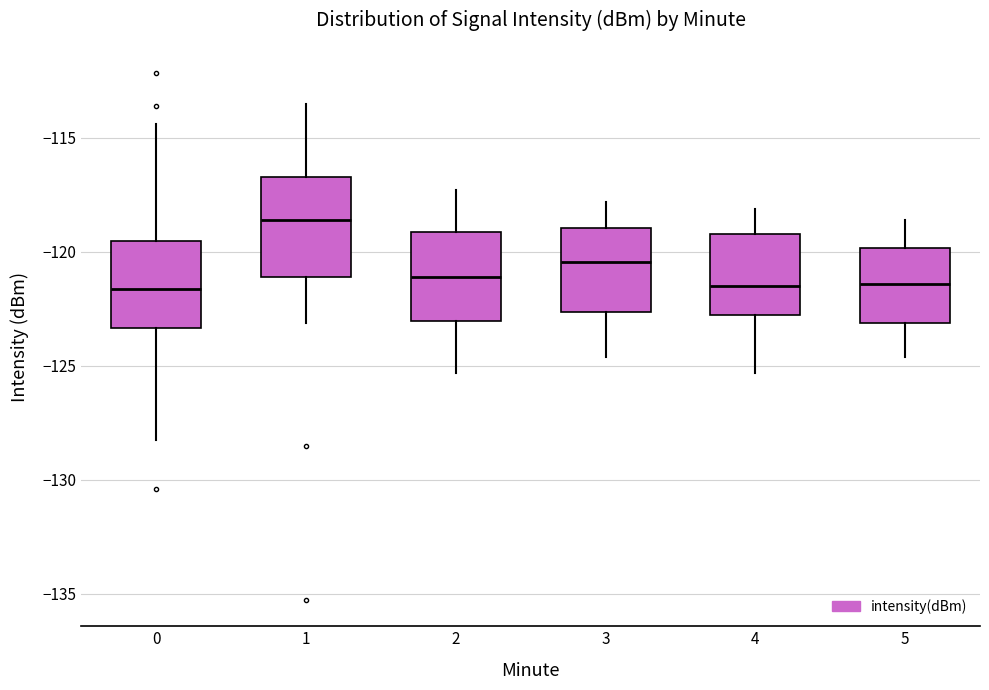

Reading left to right, transcribe this box plot: for each box, give where its median line is, the range the box spans, and where its two whiskers end, as read against the y-axis. The values are not printed on the chart, so give them approximately, as read against the axis.

0: median -121.5, box -123.5 to -119.5, whiskers -128.0 to -114.5
1: median -118.5, box -121.0 to -116.5, whiskers -123.0 to -113.5
2: median -121.0, box -123.0 to -119.0, whiskers -125.5 to -117.5
3: median -120.5, box -122.5 to -119.0, whiskers -124.5 to -118.0
4: median -121.5, box -122.5 to -119.0, whiskers -125.5 to -118.0
5: median -121.5, box -123.0 to -120.0, whiskers -124.5 to -118.5